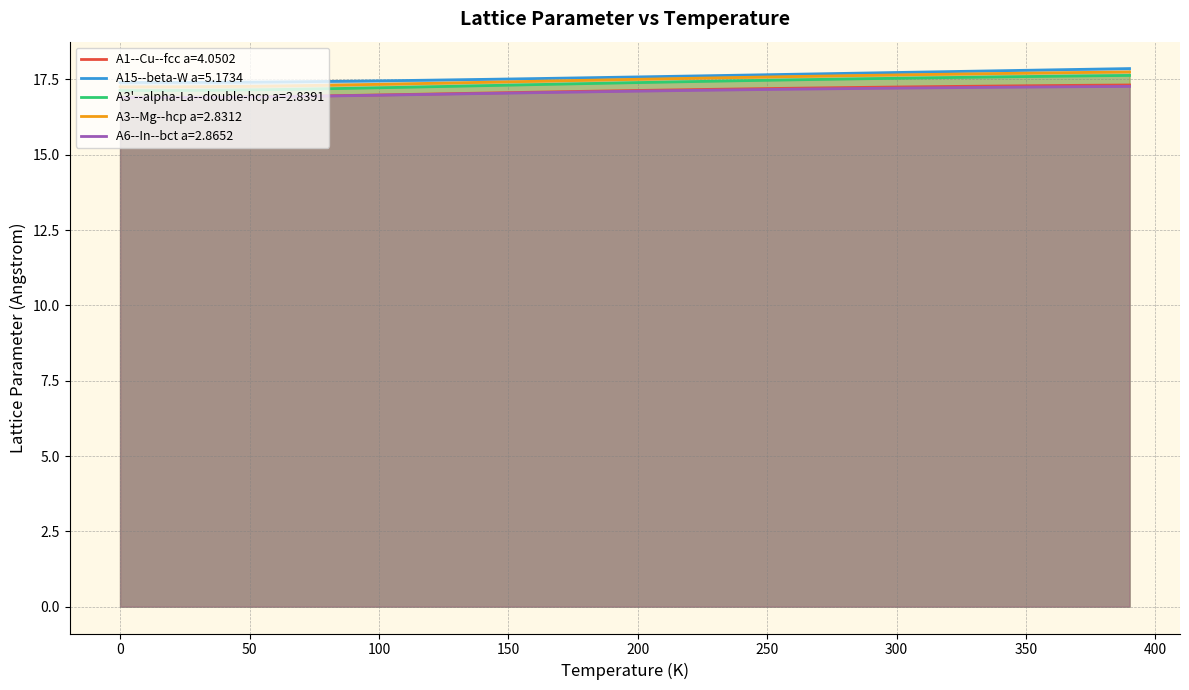

Which series changed the most between 160.0 and 370.0?

A15--beta-W a=5.1734